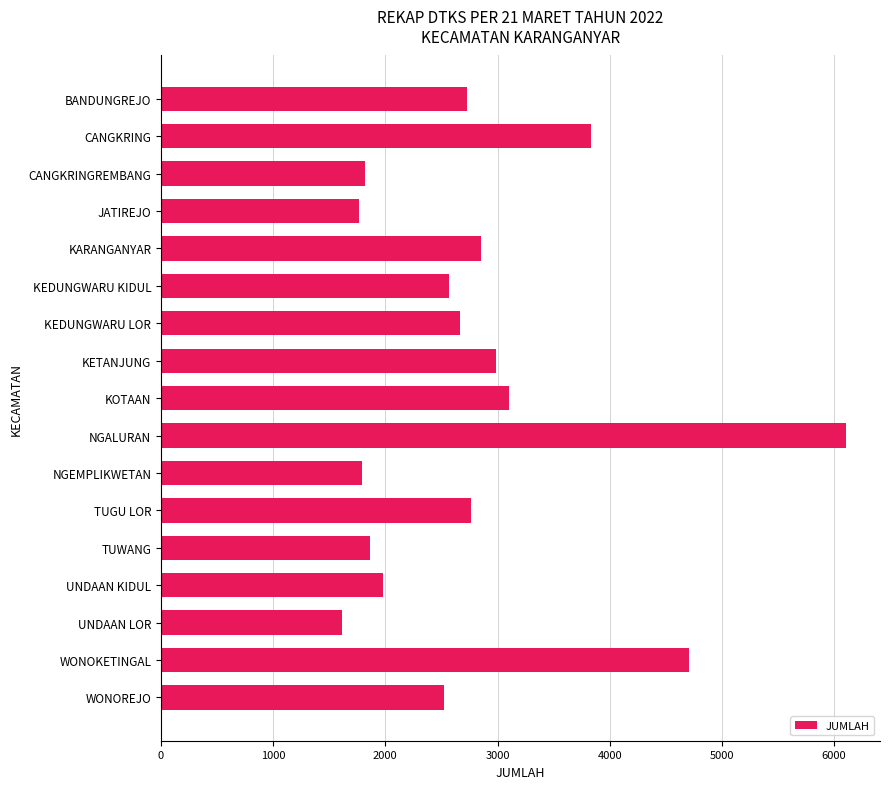

True or false: the data shows 1863 at TUWANG.

True